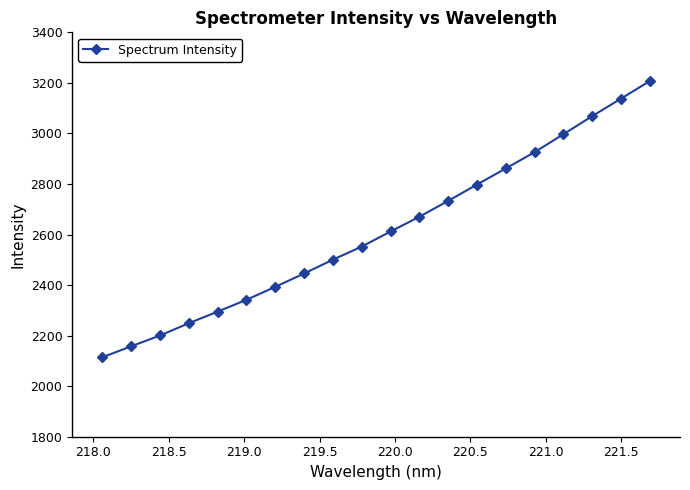

Does the chart display data point markers on the line(s)?

Yes